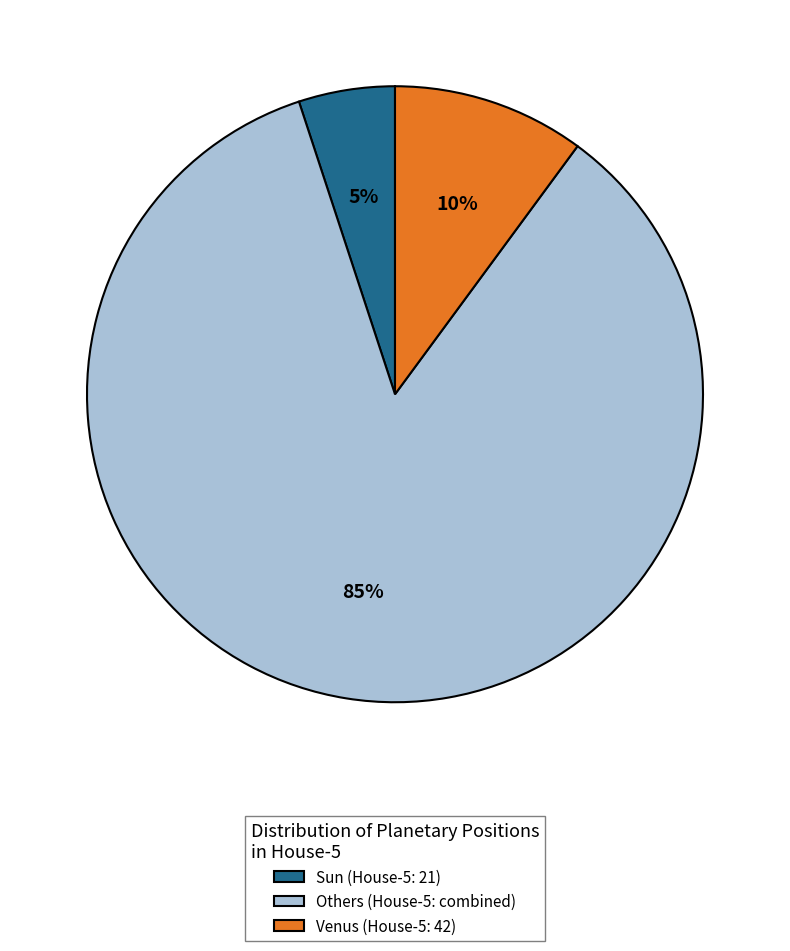

To the nearest percent, what is the average slice percentage?

33%